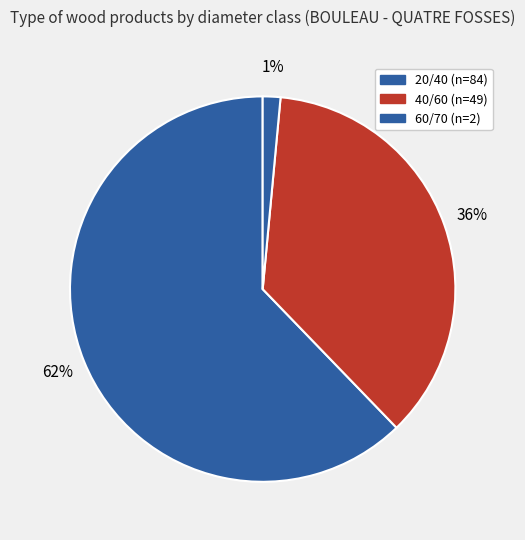

Count the number of slices in the pie.

3